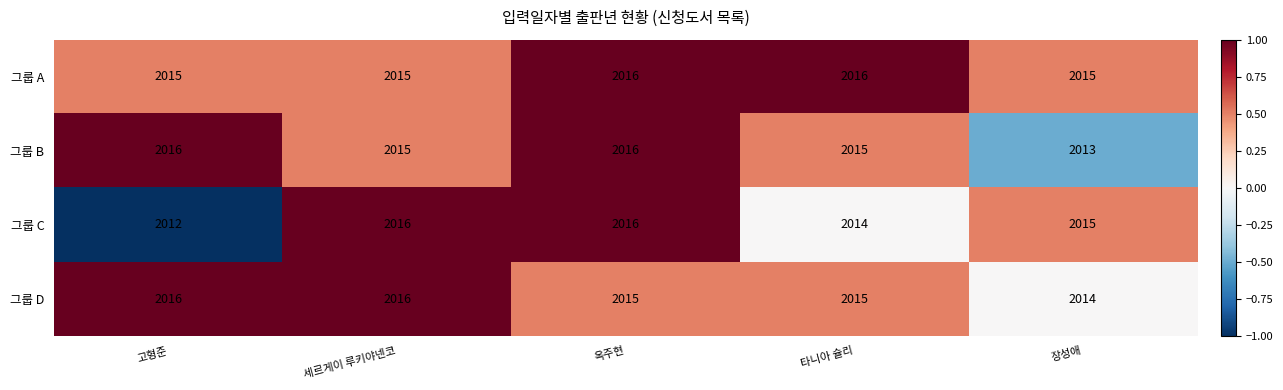

The 그룹 A series shows 2015 at 세르게이 루키야넨코. True or false?

True